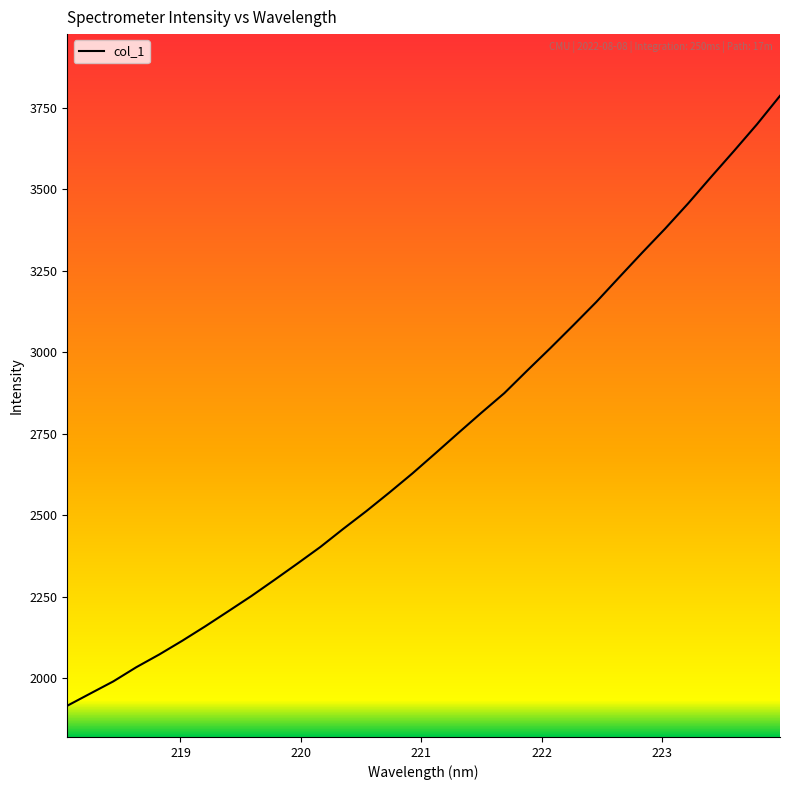

What is the difference between the maximum and minimum values?

1870.5